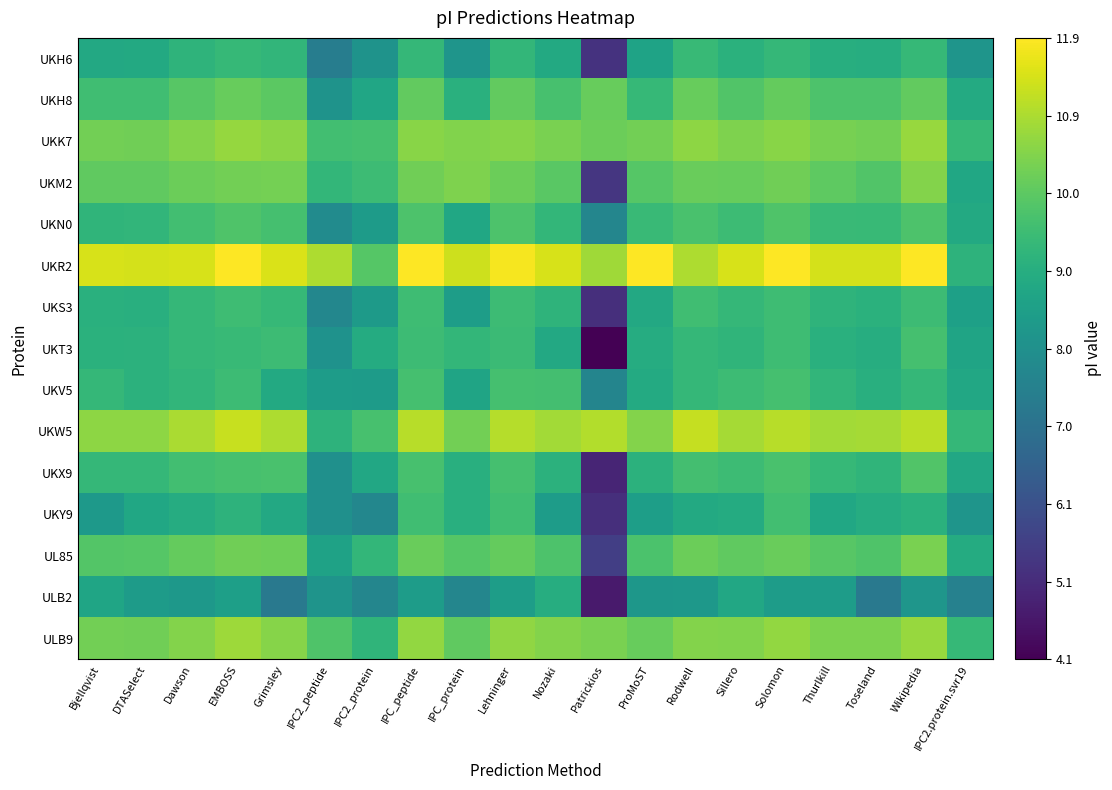

What is the spread (max minus min) of values at Lehninger?

3.3